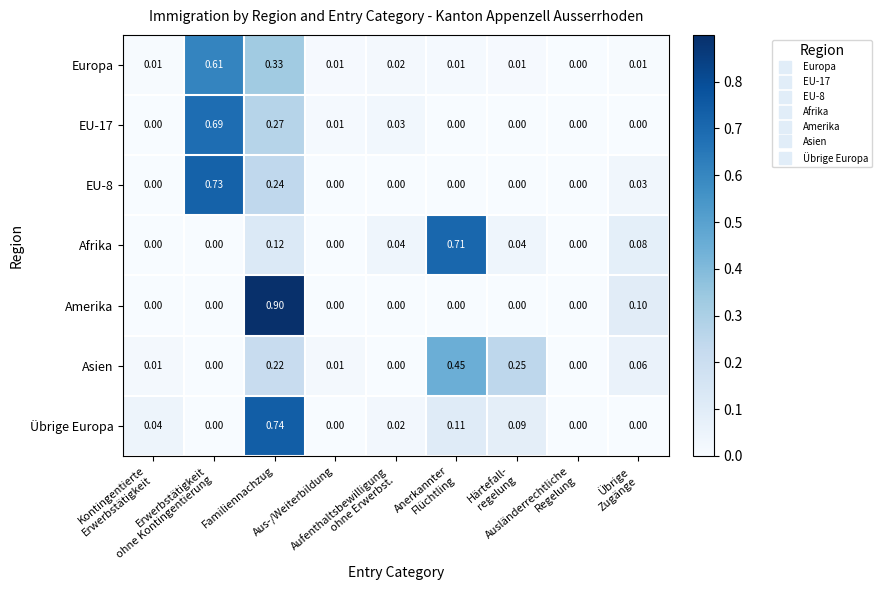

Which series has the largest total across all categories?

Europa